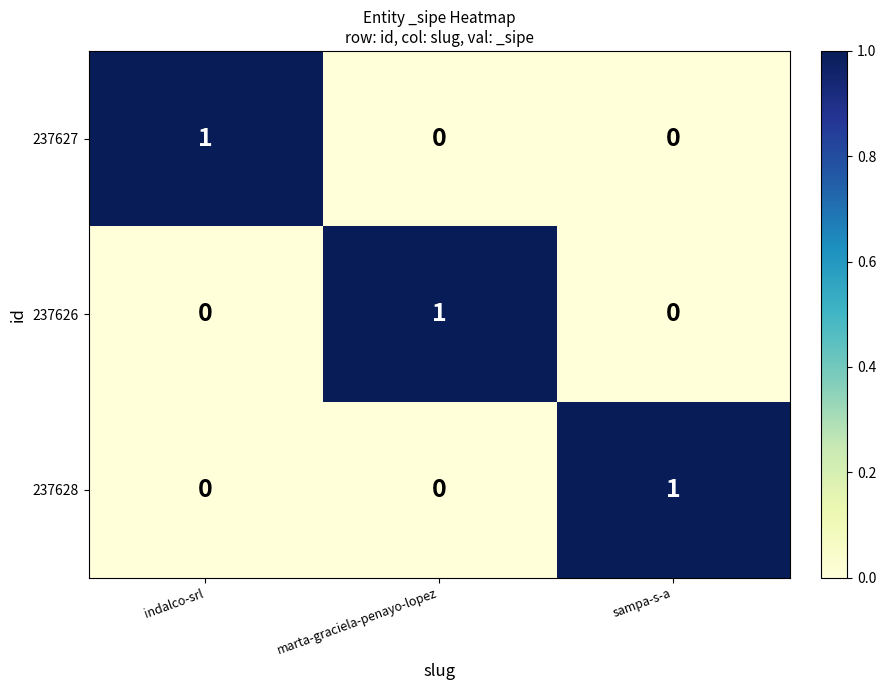

Count the 237627 values in the range 0 to 1.

3